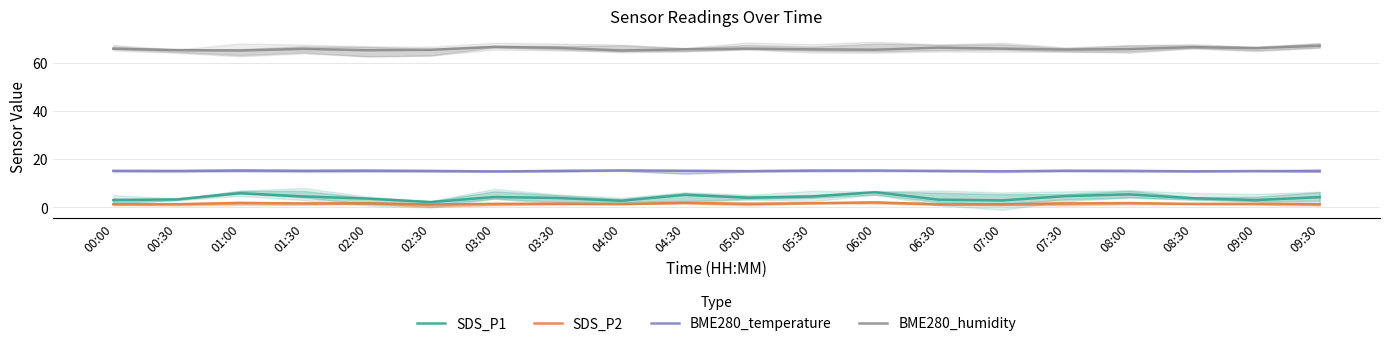

What position from the left is 02:30?

6